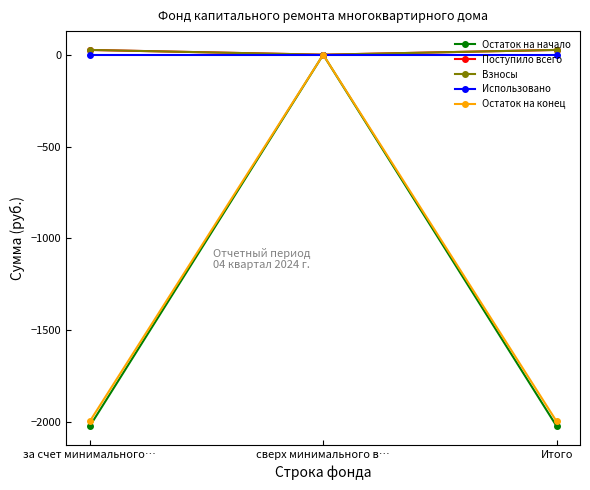

What is the difference between the highest and lowest values at Итого?

2048.5